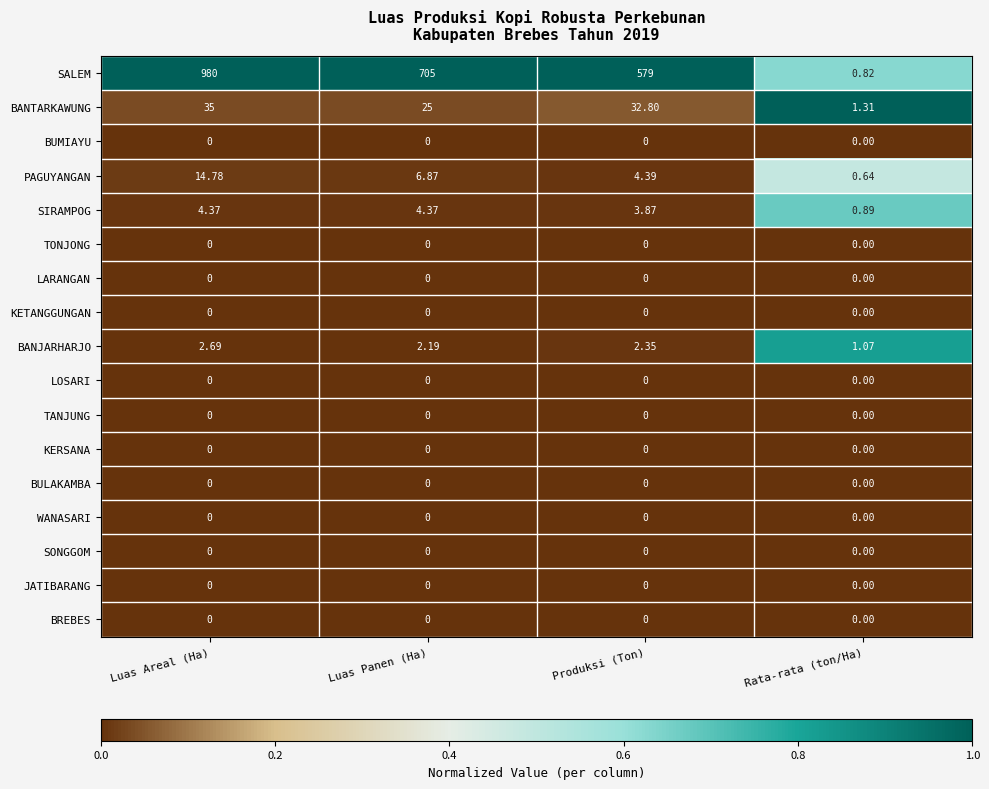

Which category has the lowest value in the SALEM series?

Rata-rata (ton/Ha)